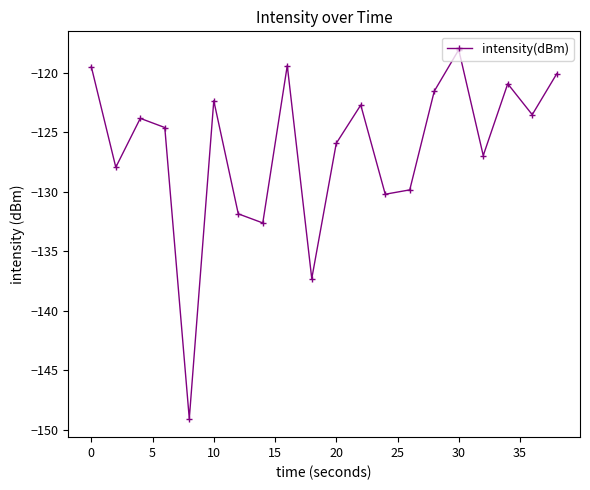

What is the value of the 20th point from the left?

-120.1